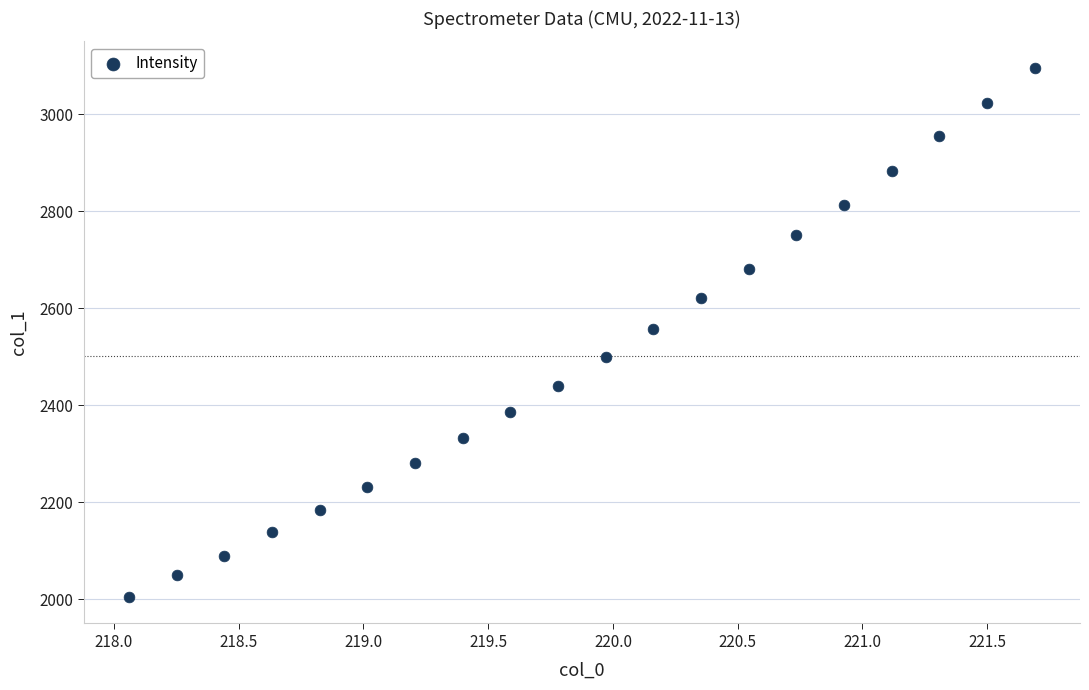

What is the range of Y values (max minus min)?

1091.6